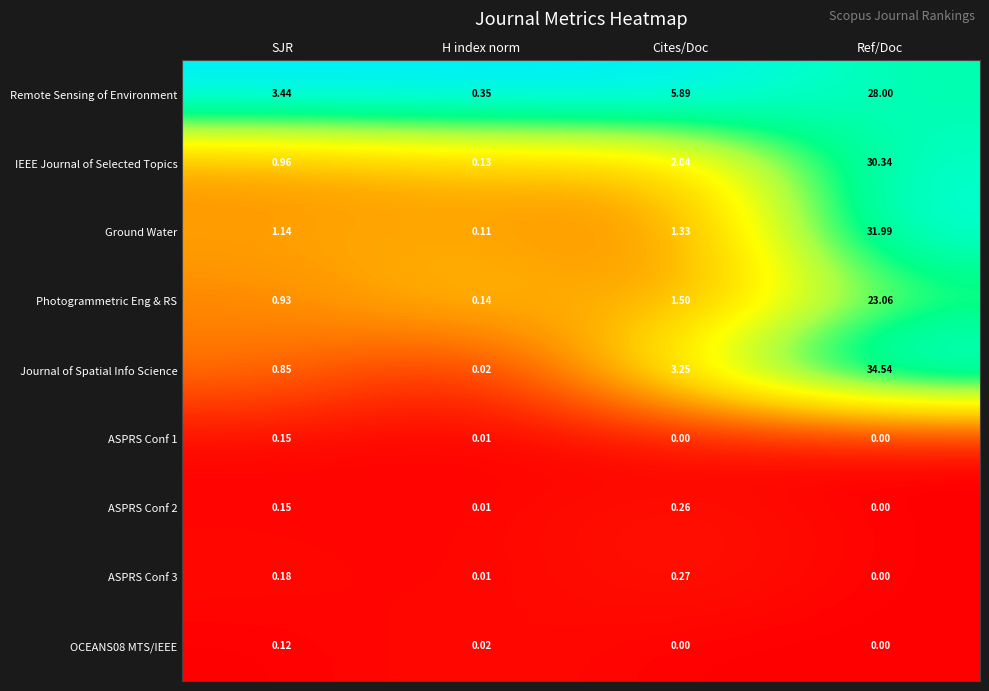

Which series has the largest total across all categories?

Journal of Spatial Info Science